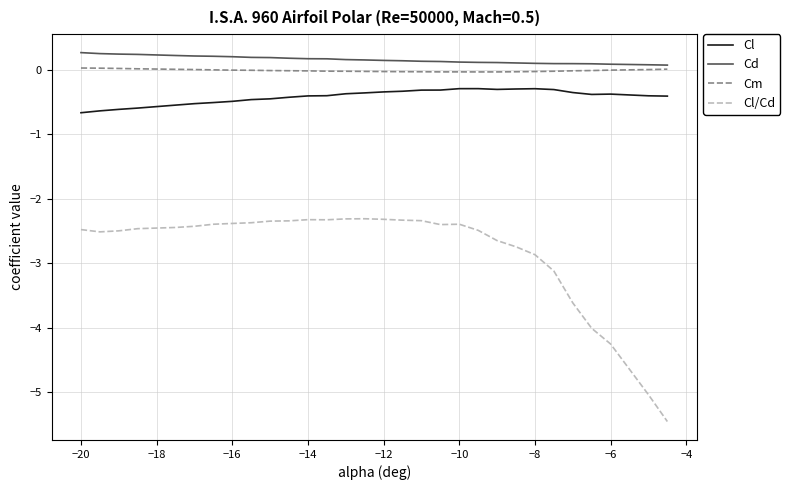

What is the difference between the maximum and minimum values in the Cl/Cd series?

3.1